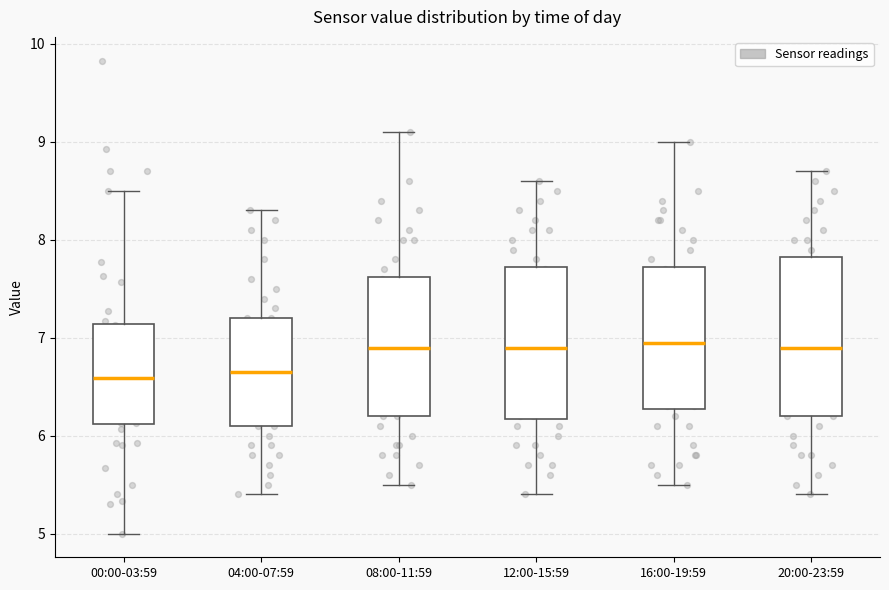

Where is the upper edge of the box for 00:00-03:59 on the y-axis? The values are not printed on the chart, so give them approximately, as read against the axis.

7.1